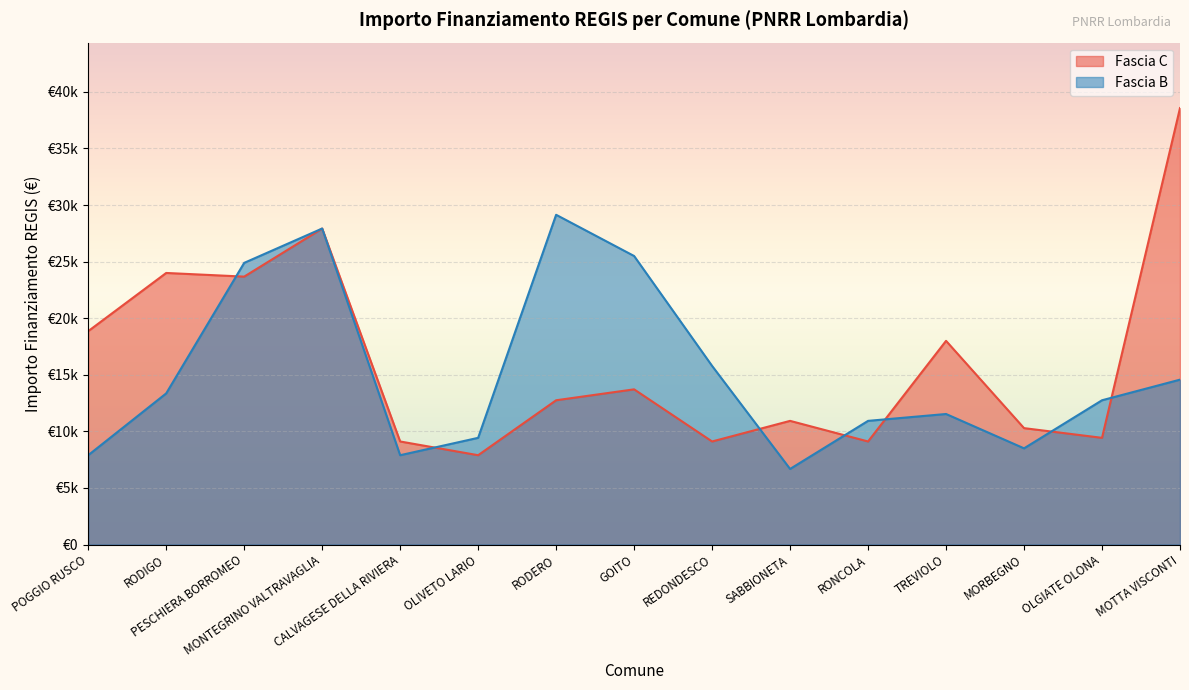

Which series has the largest total across all categories?

Fascia C